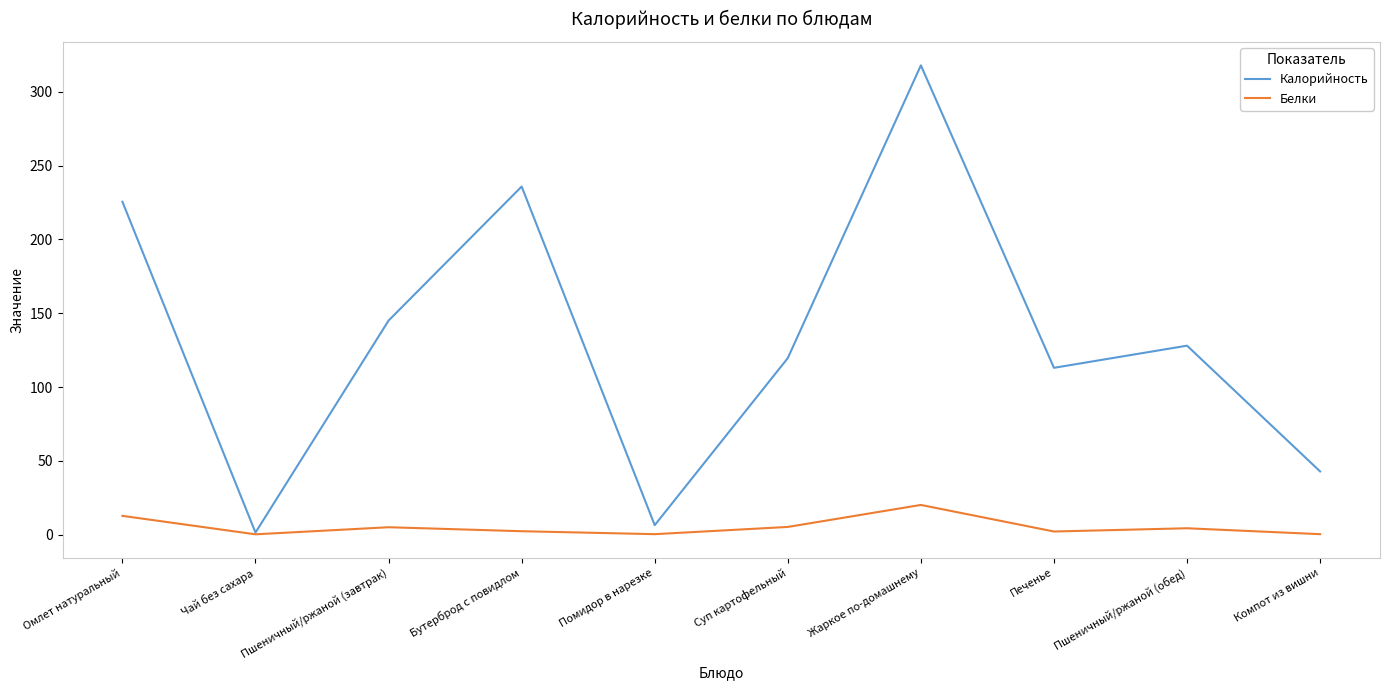

Rank the series at Жаркое по-домашнему from highest to lowest value.

Калорийность, Белки